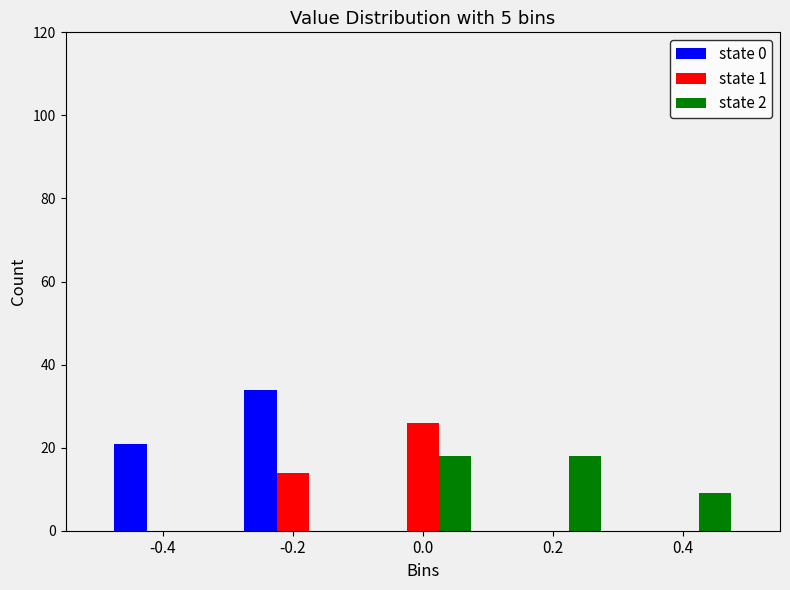

Reading left to right, what are all the values shown in this chart?

state 0: -0.4=21	-0.2=34	0.0=0	0.2=0	0.4=0
state 1: -0.4=0	-0.2=14	0.0=26	0.2=0	0.4=0
state 2: -0.4=0	-0.2=0	0.0=18	0.2=18	0.4=9